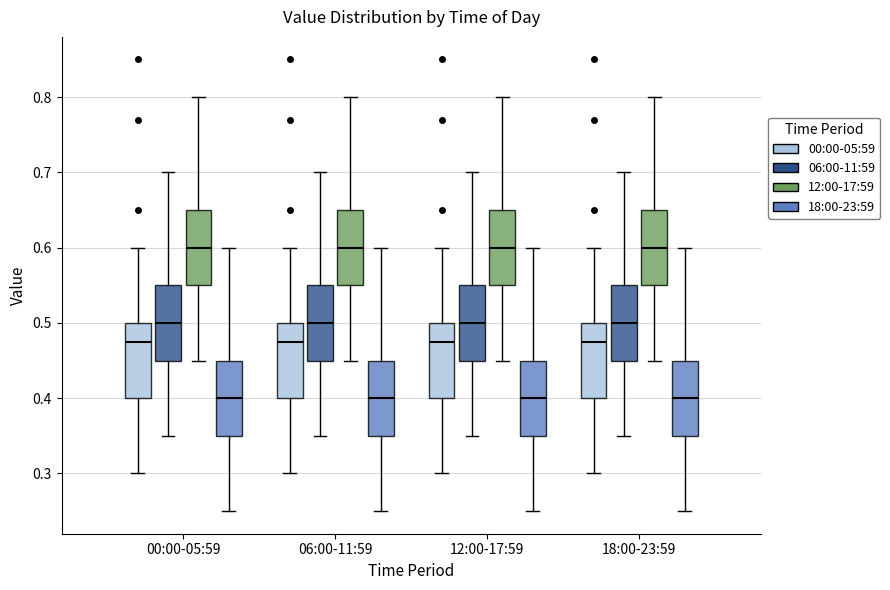

Where does the lower whisker of the box for 06:00-11:59 (18:00-23:59) end on the y-axis? The values are not printed on the chart, so give them approximately, as read against the axis.

0.25